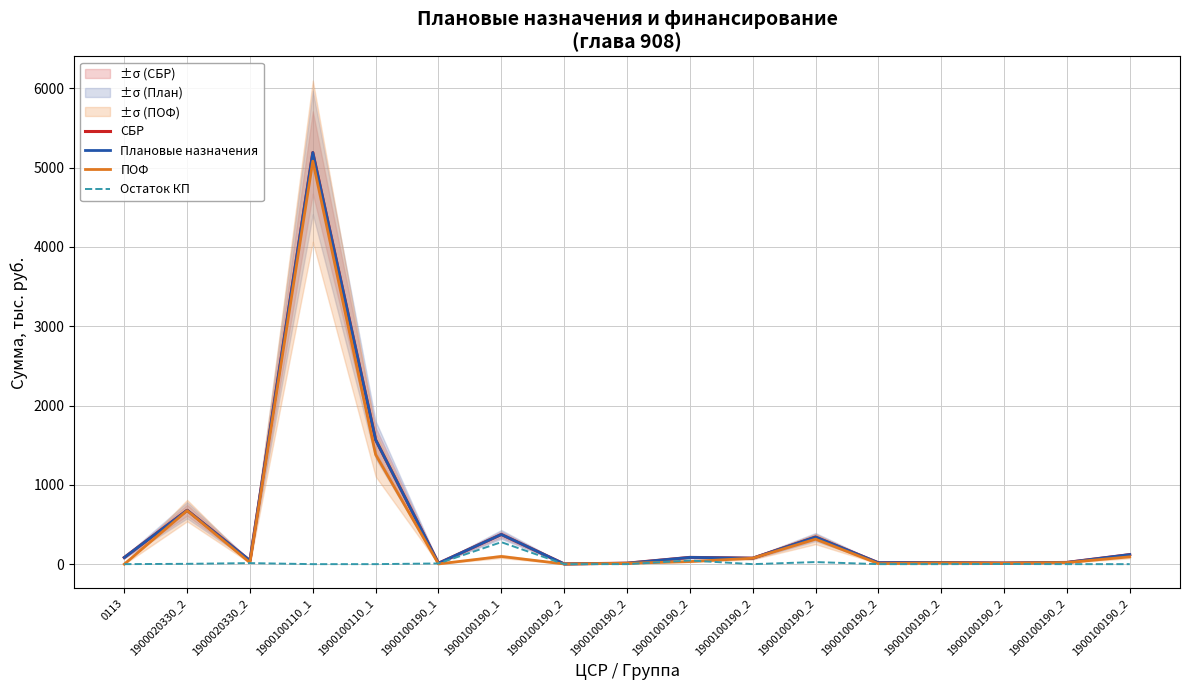

At which category does СБР reach its first local valley?

1900020330_2